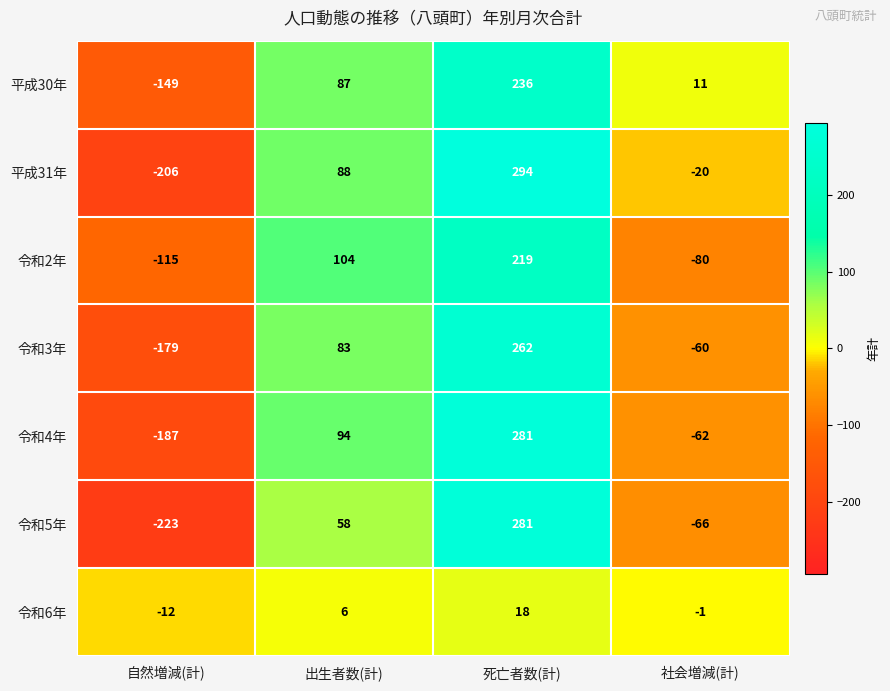

Which category has the lowest value in the 令和2年 series?

自然増減(計)